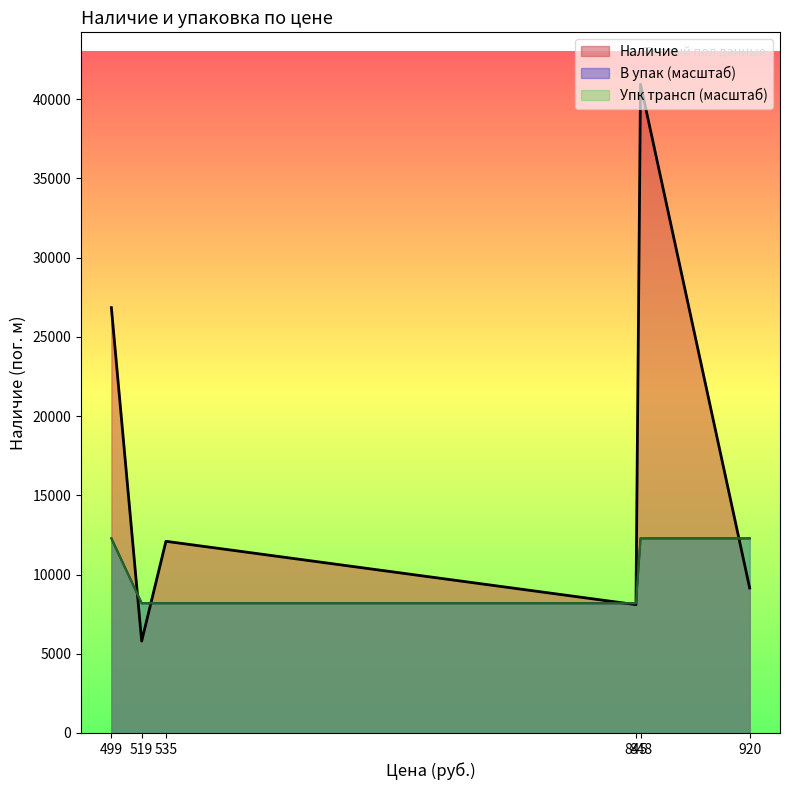

The Наличие series shows 3083 at 920. True or false?

False